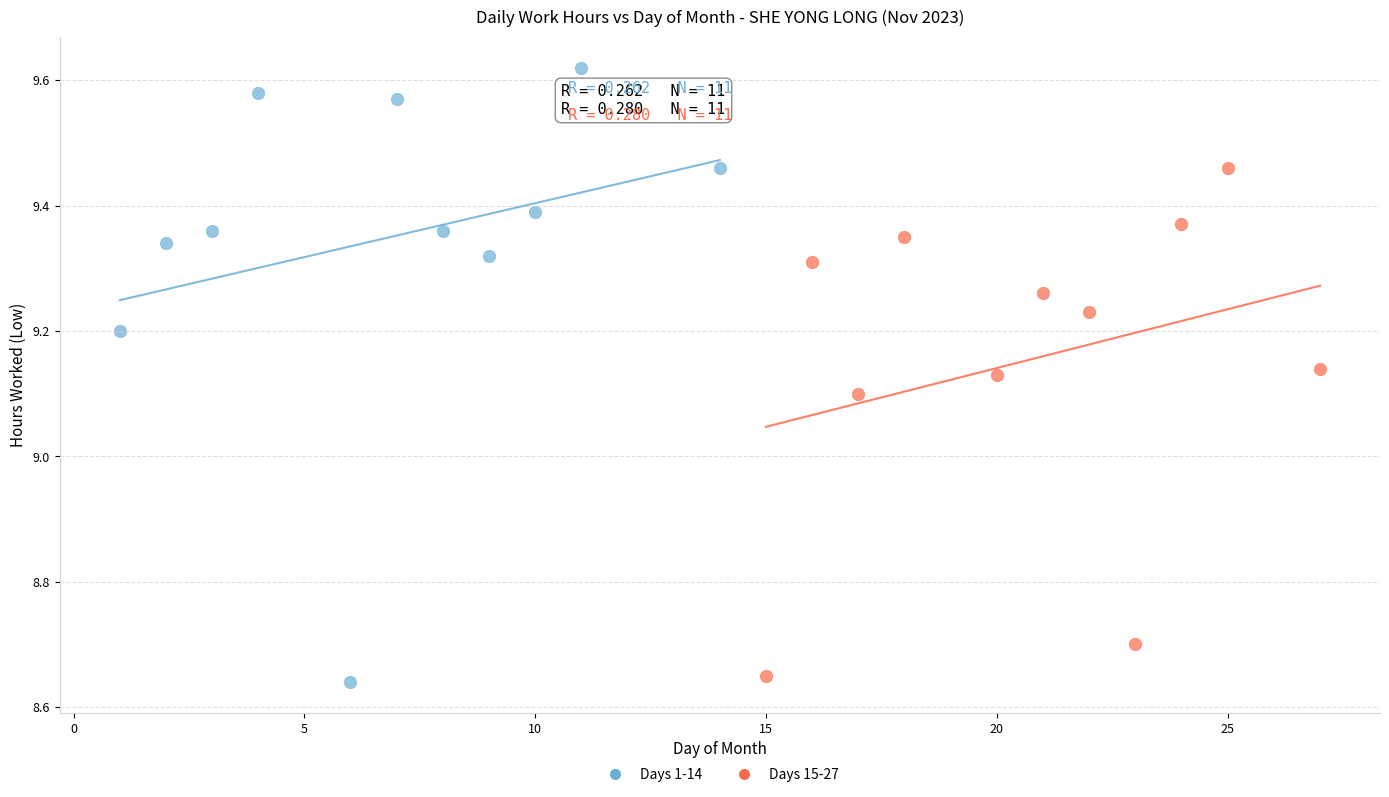

Which series reaches the maximum Y coordinate?

Days 1-14